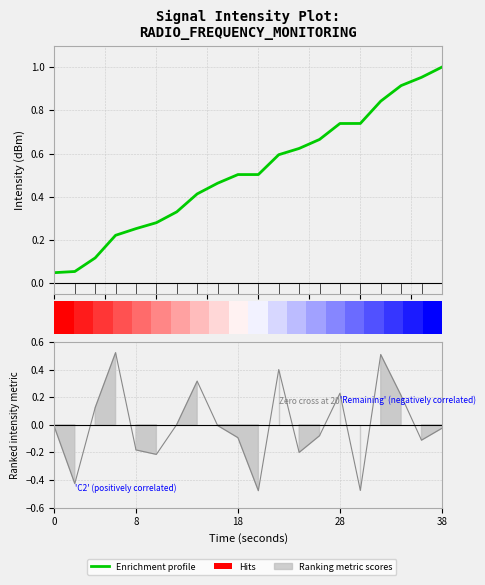

What is the change in value from 0 to 38?

+1.0